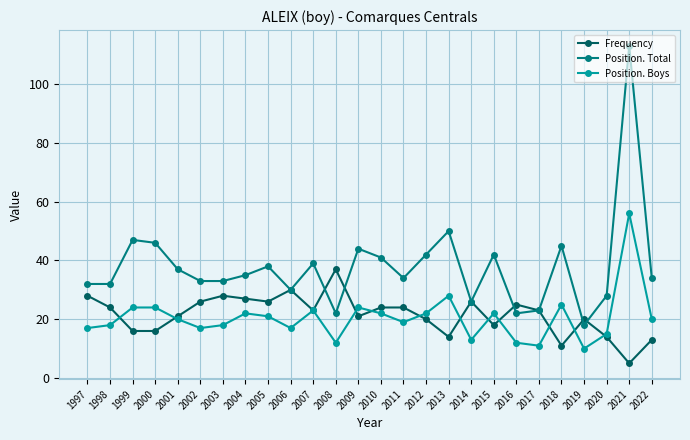

Which series has the largest total across all categories?

Position. Total